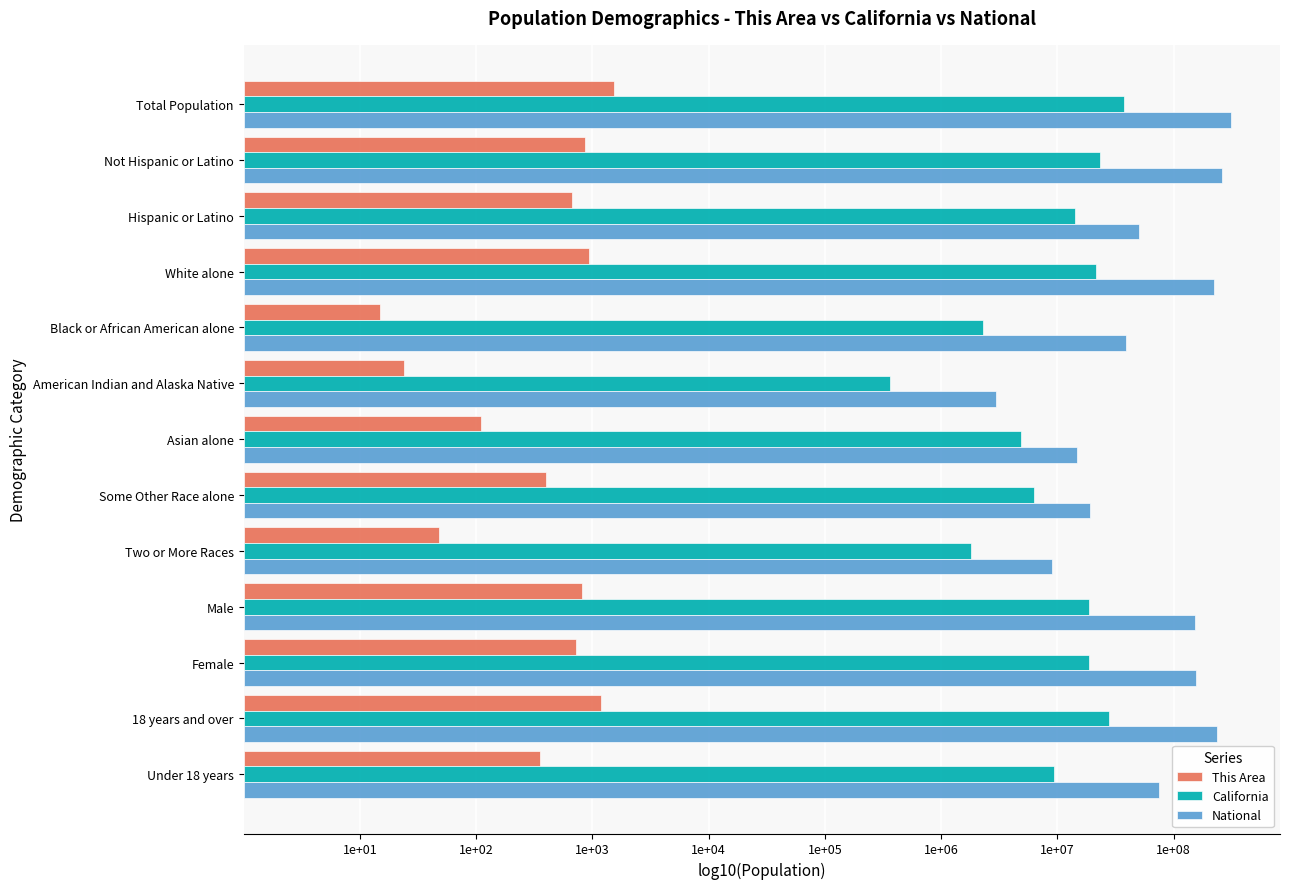

What are all the series names shown in the legend?

This Area, California, National